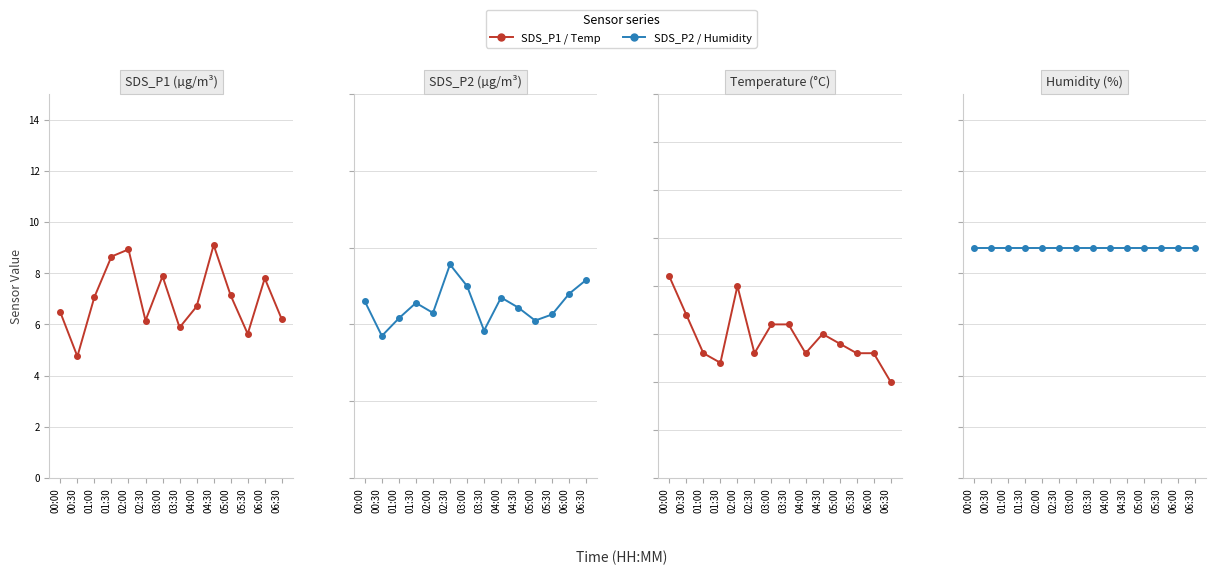

Where is the first local maximum for SDS_P1?

02:00